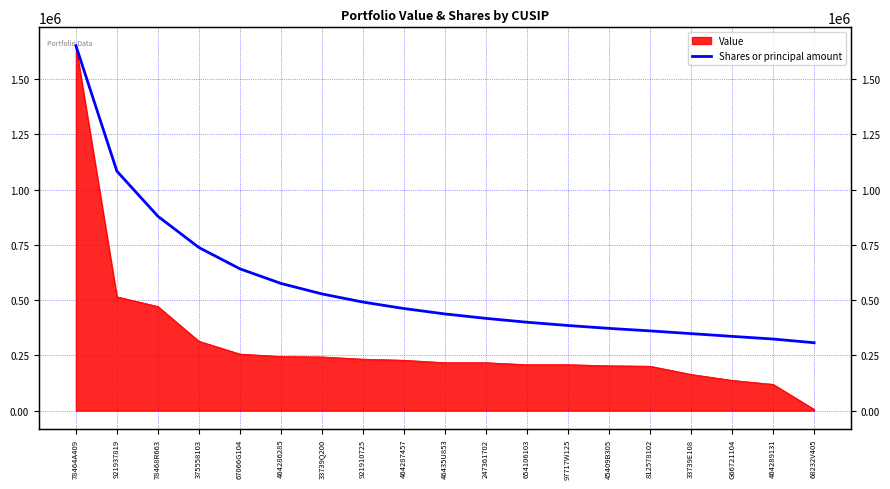

Rank the categories by value from highest to lowest.

78464A409, 921937819, 78468R663, 375558103, 67066G104, 464286285, 33739Q200, 921910725, 464287457, 46435U853, 247361702, 654106103, 97717W125, 45409B305, 812578102, 33739E108, G66721104, 464289131, 68232V405